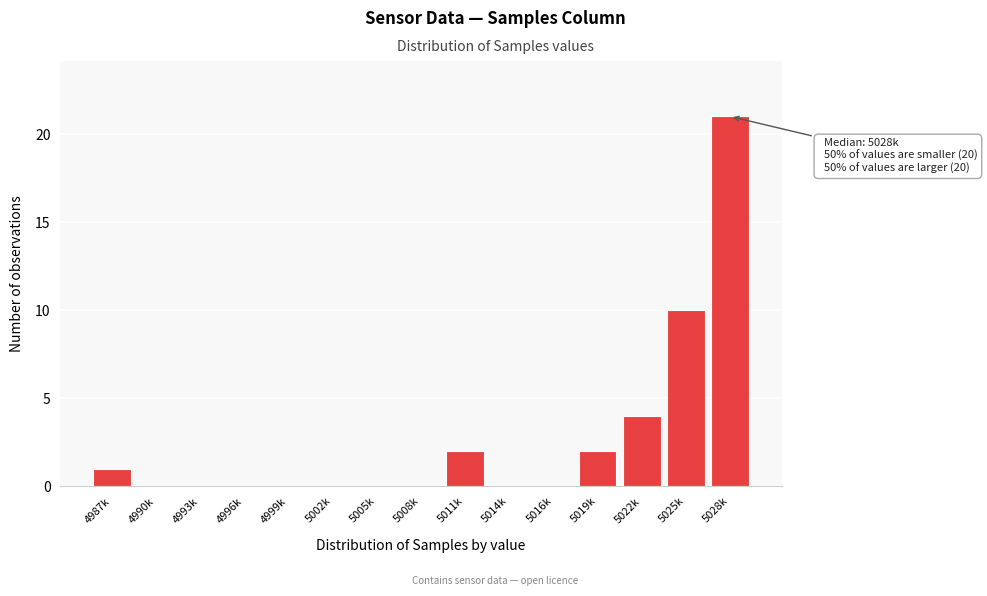

Reading right to left, what are all the values shown in this chart?

5028k=21	5025k=10	5022k=4	5019k=2	5016k=0	5014k=0	5011k=2	5008k=0	5005k=0	5002k=0	4999k=0	4996k=0	4993k=0	4990k=0	4987k=1